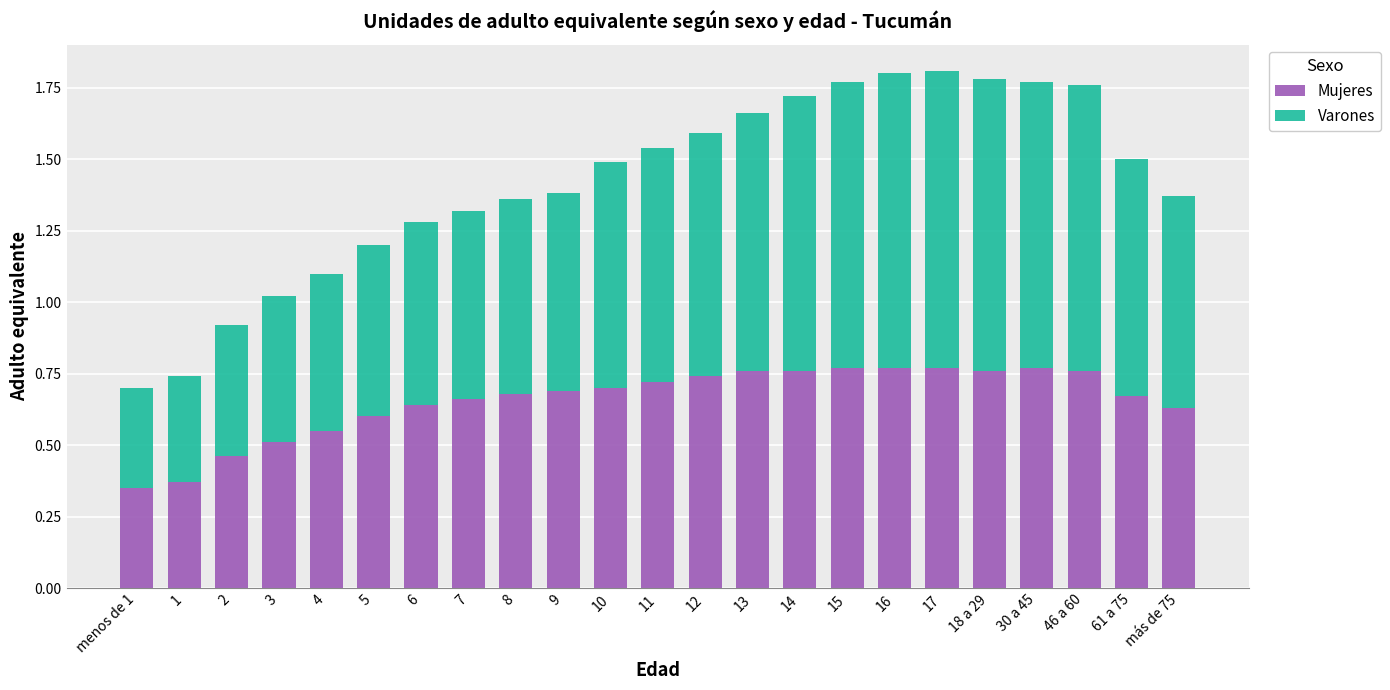

The Mujeres series shows 0.8 at 30 a 45. True or false?

True